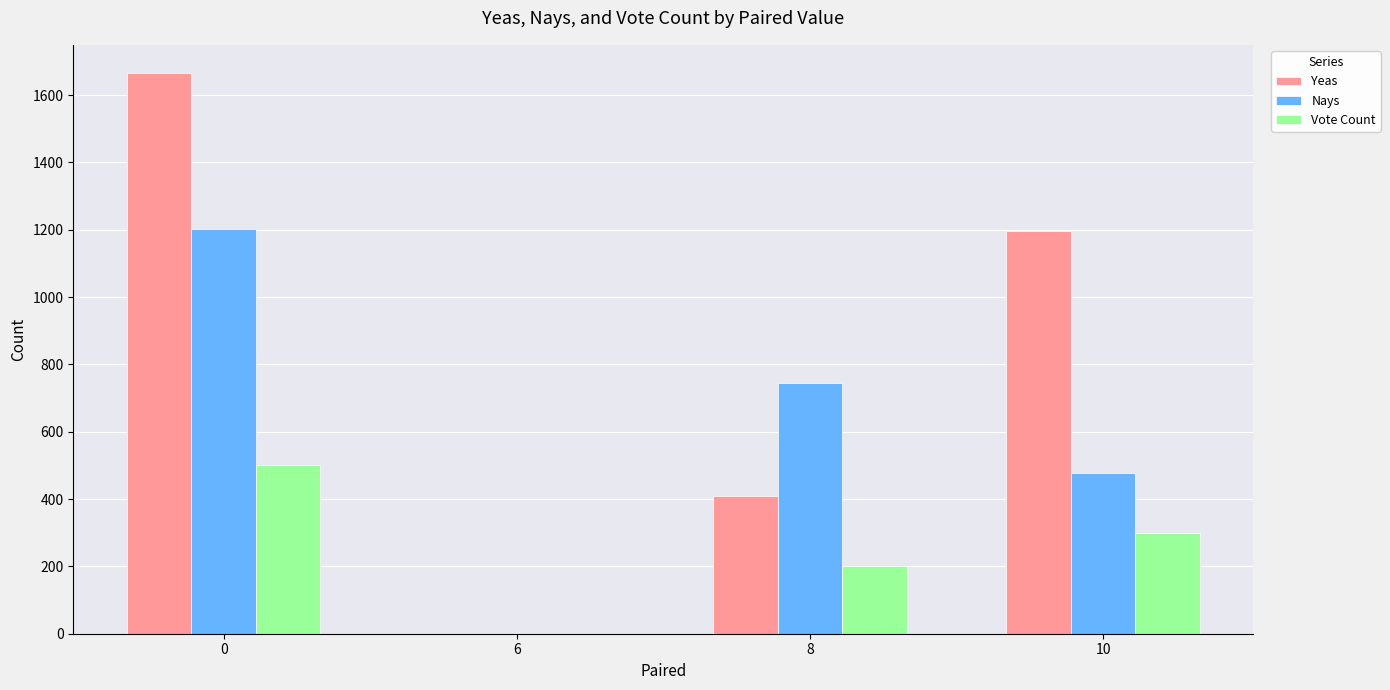

Is the value of Nays at 10 greater than the value of Yeas at 0?

No